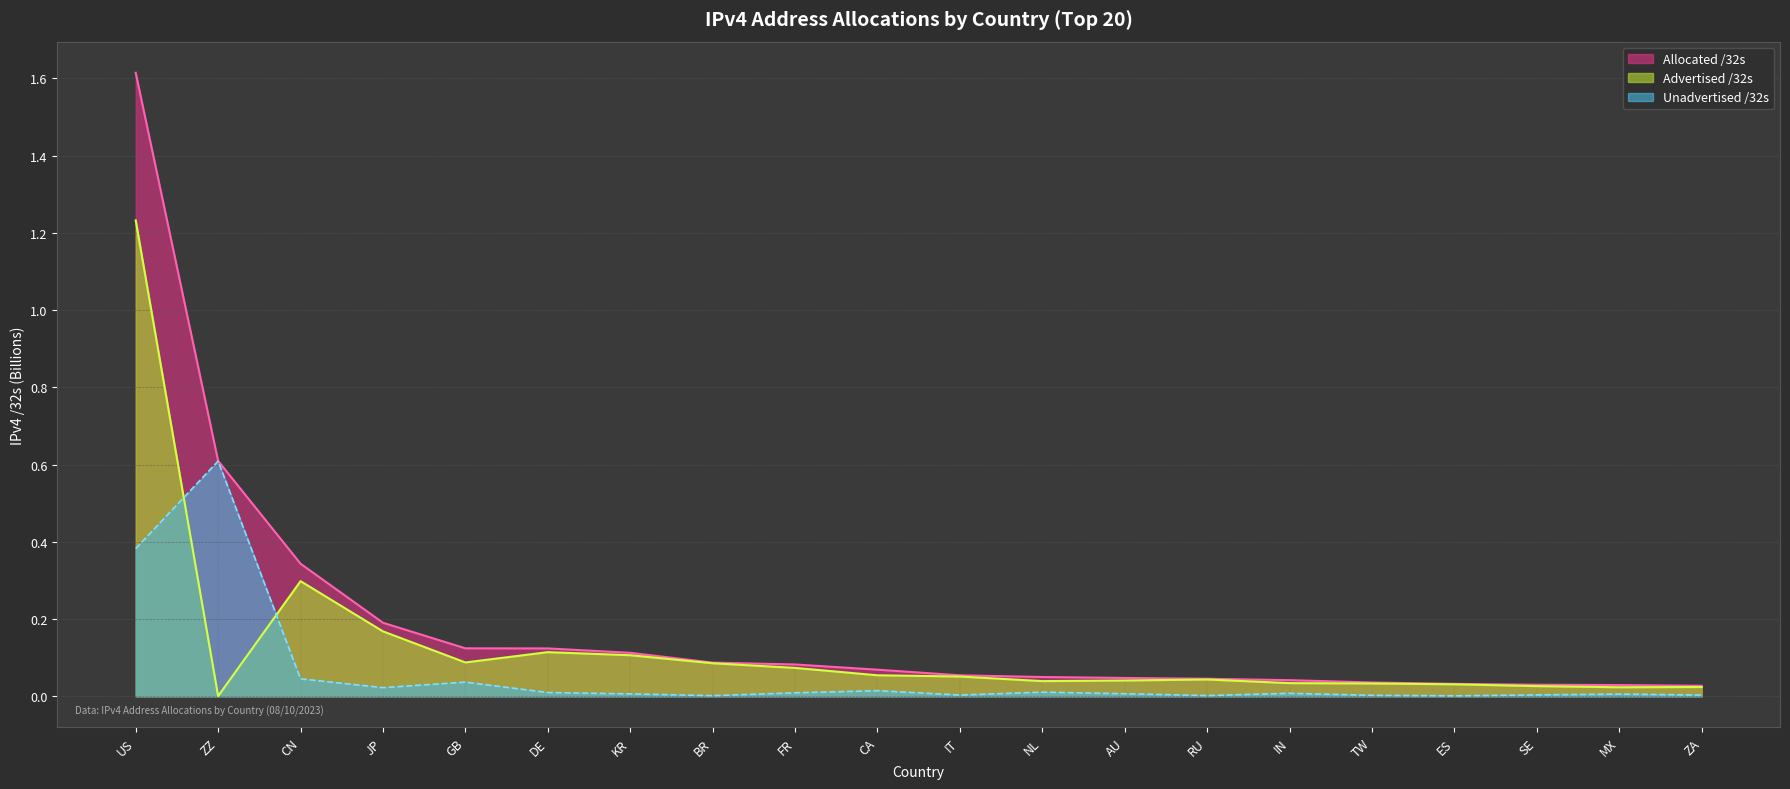

True or false: Unadvertised /32s and Allocated /32s intersect in this chart.

False